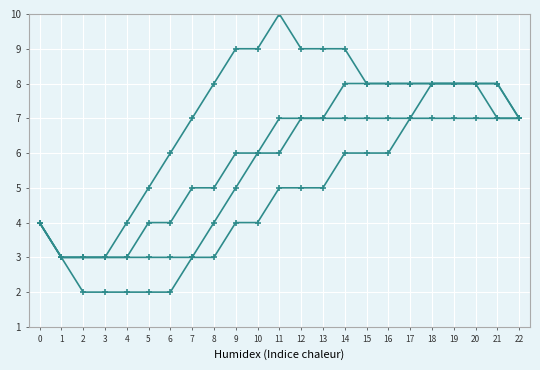

Count the number of categories in the chart.

23